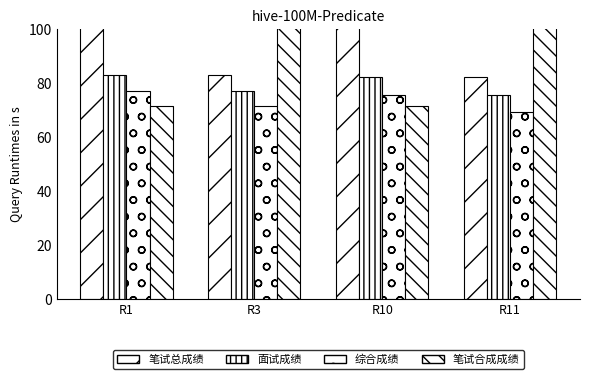

What is the total value across all series at R10?

367.2